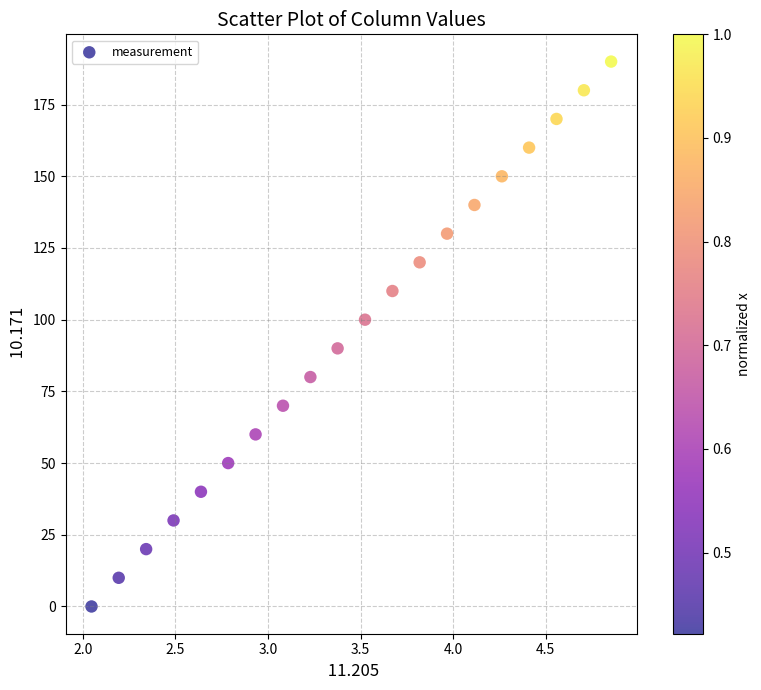

What is the range of Y values (max minus min)?

190